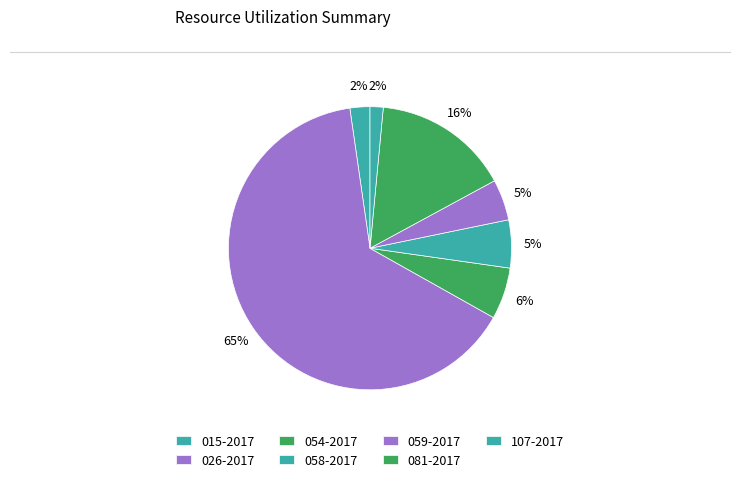

What is the change in value from 081-2017 to 107-2017?

-31679.3